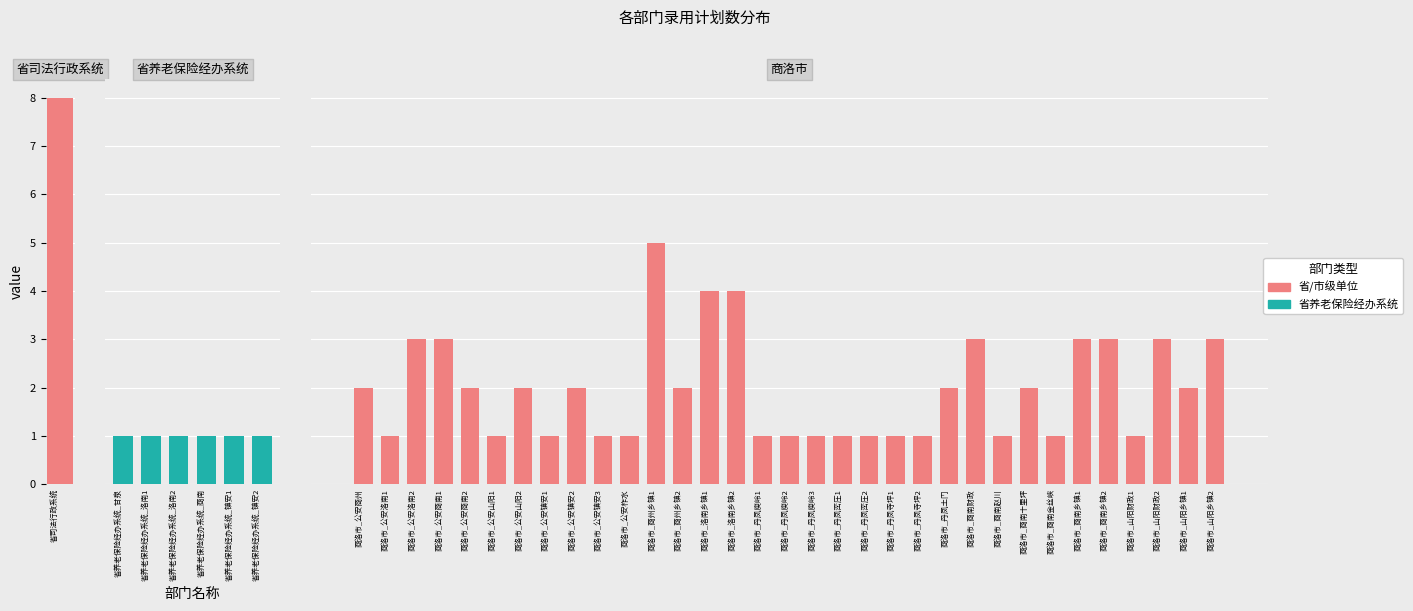

What is the average value?

2